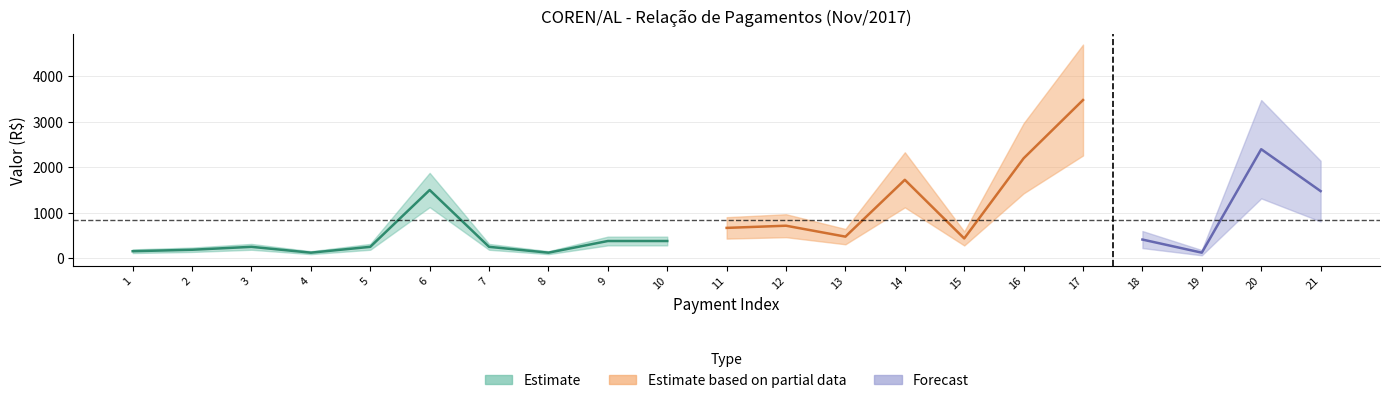

Reading left to right, transcribe all the data shown in this chart.

0=160	1=192	2=256	3=128	4=256	5=1504	6=256	7=128	8=384	9=384	10=672	11=720	12=480	13=1728	14=440	15=2200	16=3480	17=416	18=128	19=2400	20=1480